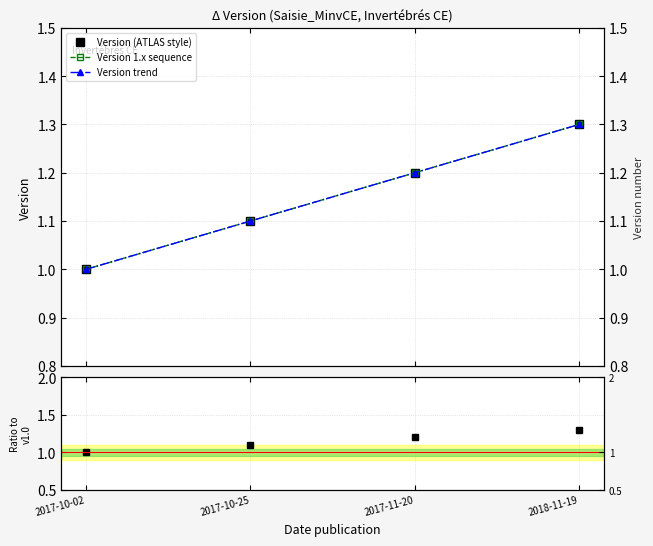

Reading left to right, what are all the values shown in this chart?

Version (ATLAS style): 1.0	1.1	1.2	1.3
Version 1.x sequence: 1.0	1.1	1.2	1.3
Version trend: 1.0	1.1	1.2	1.3
Ratio to v1.0: 1.0	1.1	1.2	1.3